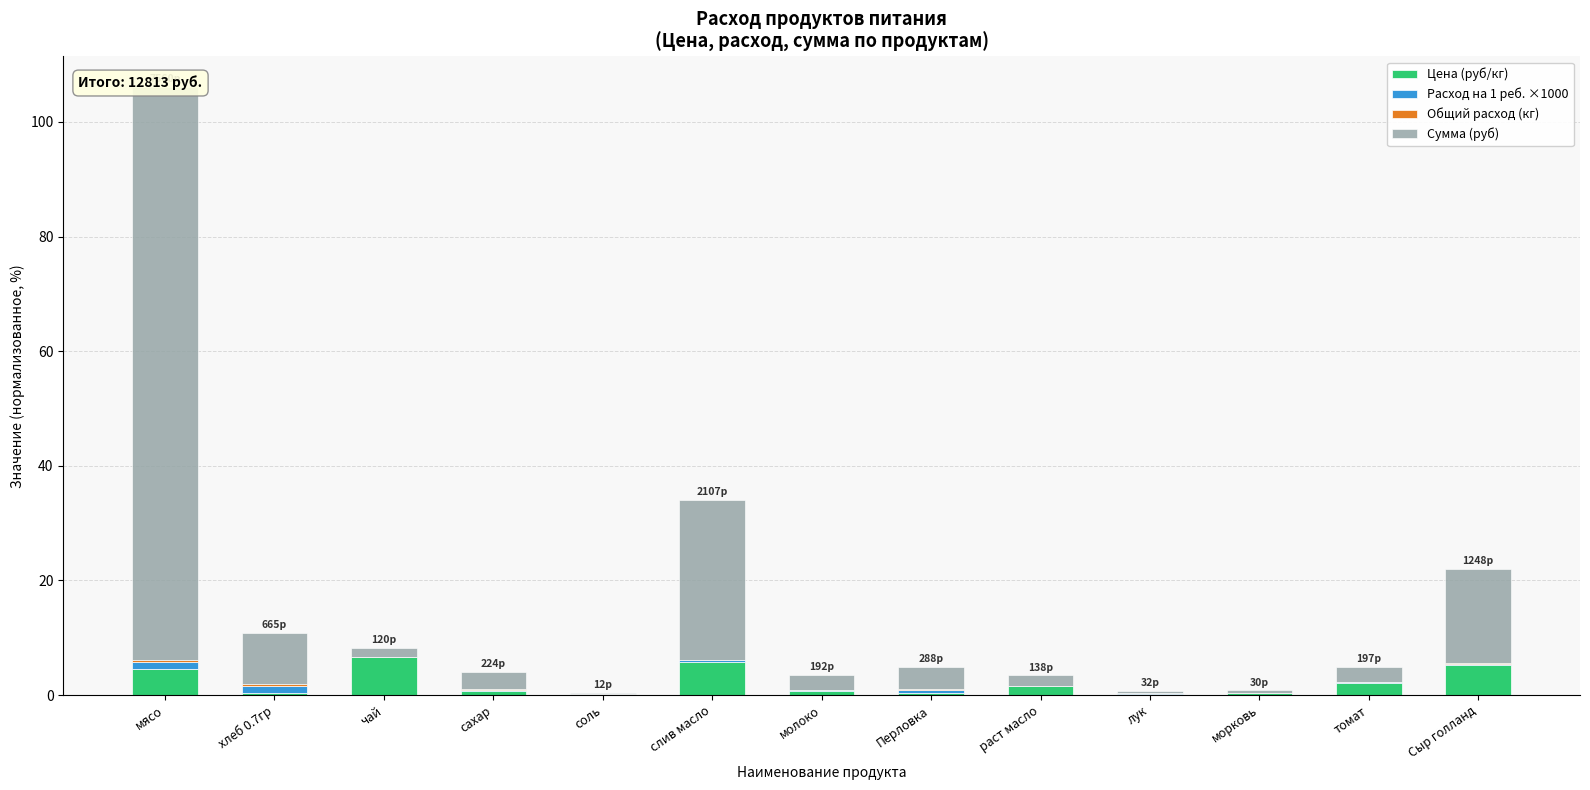

What is the label of the 11th bar from the left?

морковь